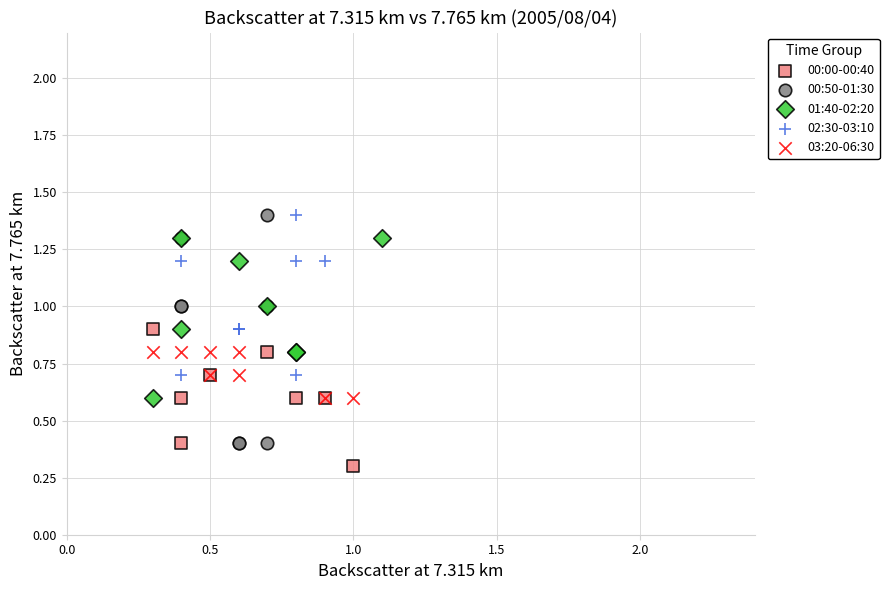

Which series has the widest spread of Y values?

00:50-01:30